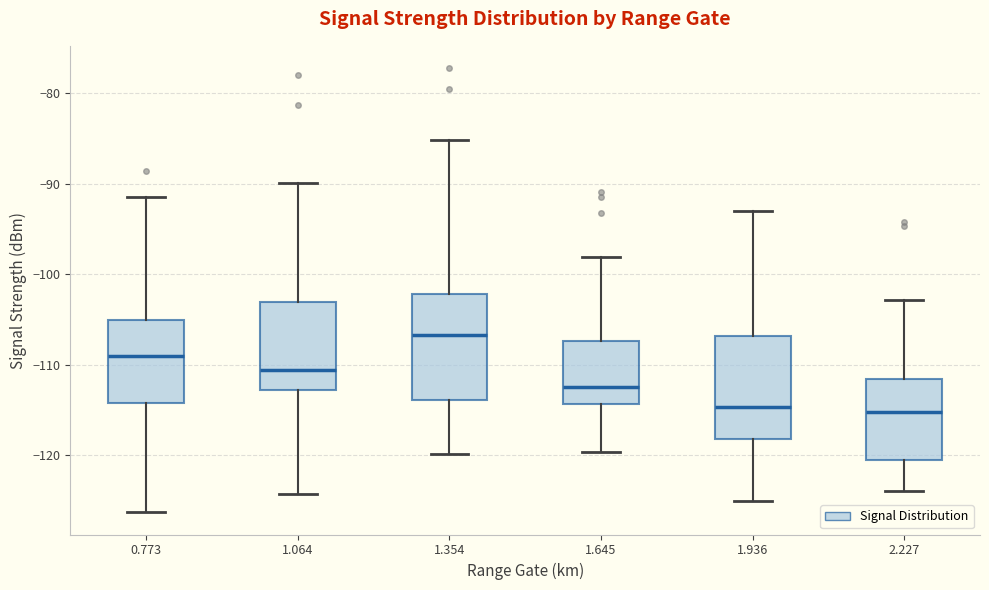

Reading left to right, transcribe this box plot: for each box, give where its median line is, the range the box spans, and where its two whiskers end, as read against the y-axis. The values are not printed on the chart, so give them approximately, as read against the axis.

0.773: median -109, box -114 to -105, whiskers -126 to -91
1.064: median -111, box -113 to -103, whiskers -124 to -90
1.354: median -107, box -114 to -102, whiskers -120 to -85
1.645: median -112, box -114 to -107, whiskers -120 to -98
1.936: median -115, box -118 to -107, whiskers -125 to -93
2.227: median -115, box -120 to -112, whiskers -124 to -103